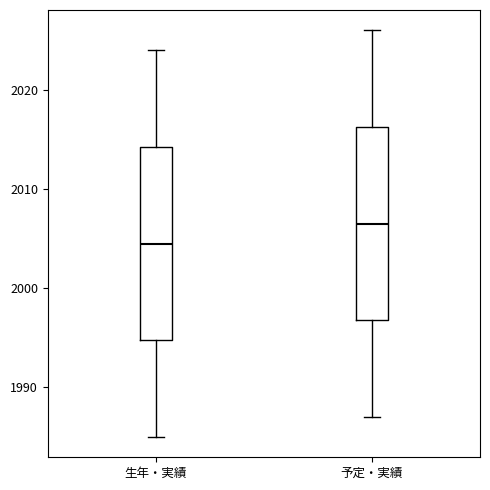

Where is the upper edge of the box for 予定・実績 on the y-axis? The values are not printed on the chart, so give them approximately, as read against the axis.

2016